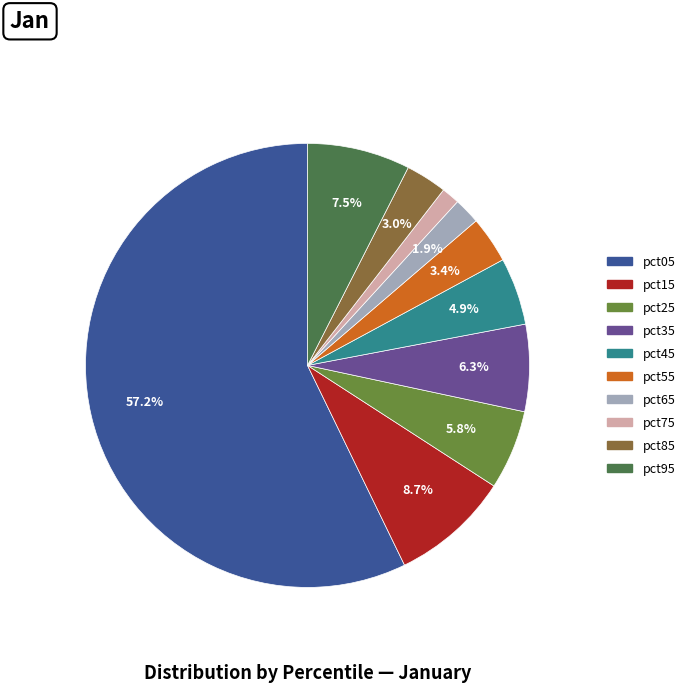

Is pct75 the majority of the pie?

No